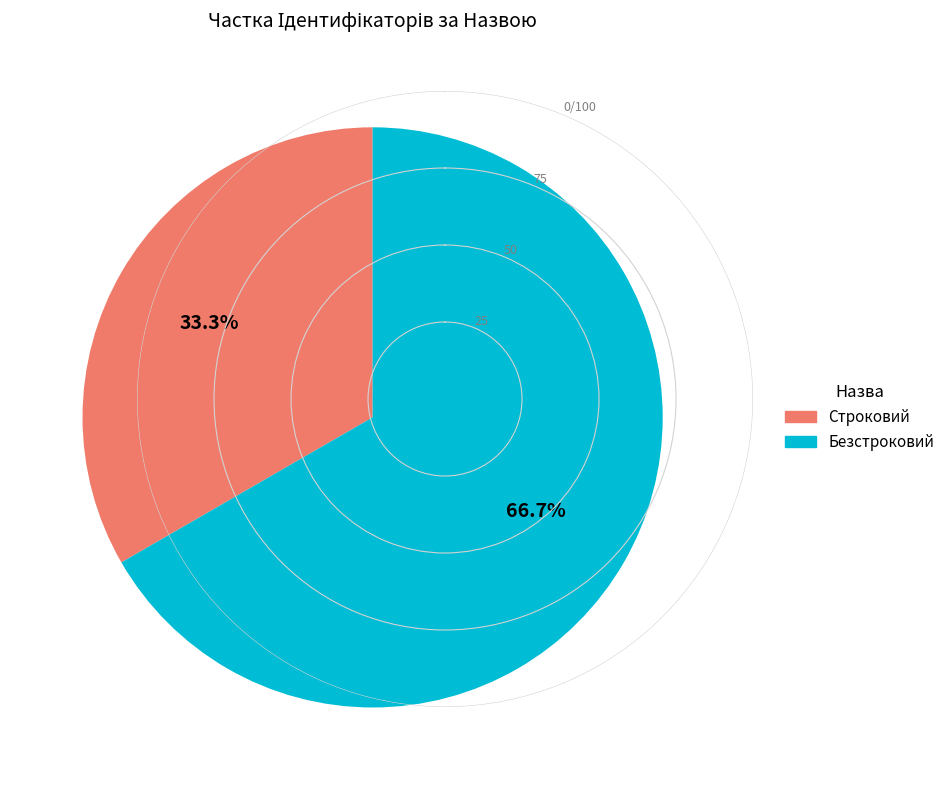

To the nearest percent, what percentage of the pie is Безстроковий?

67%